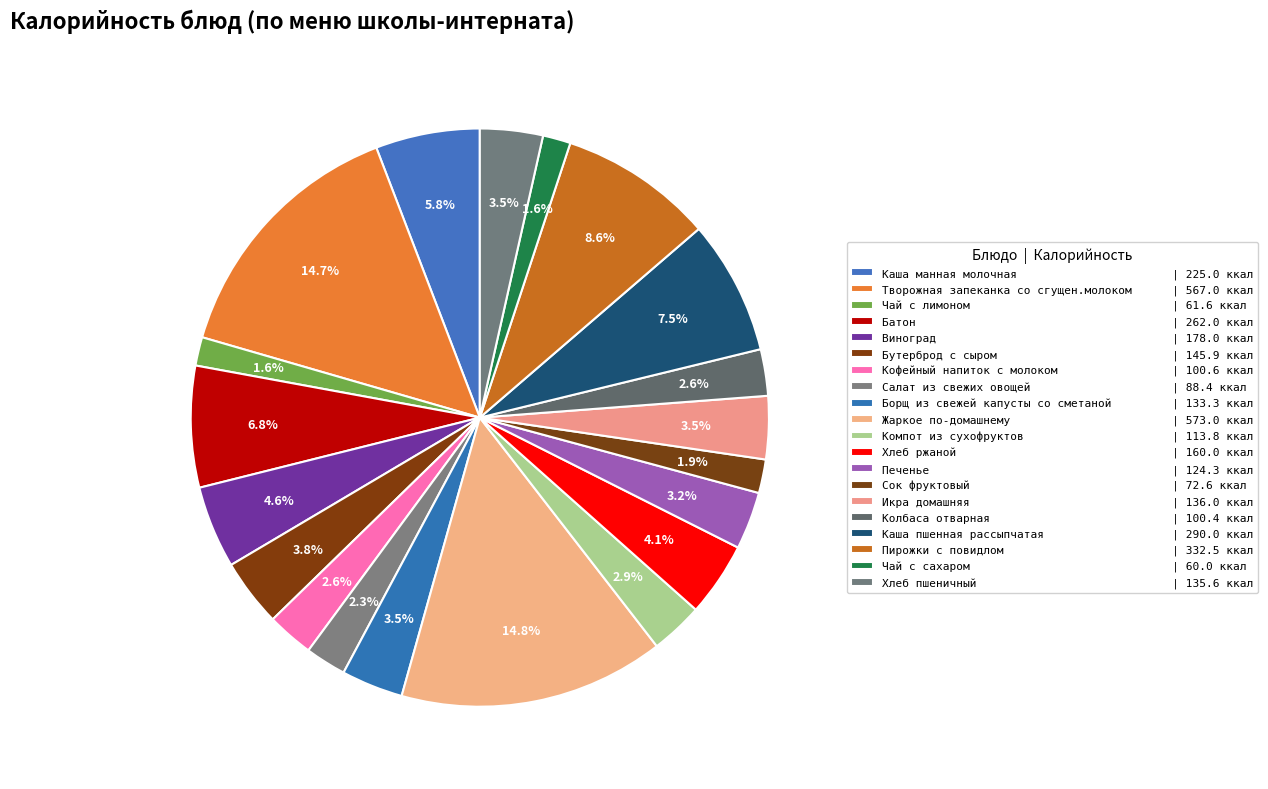

Between Жаркое по-домашнему and Пирожки с повидлом, which is larger?

Жаркое по-домашнему